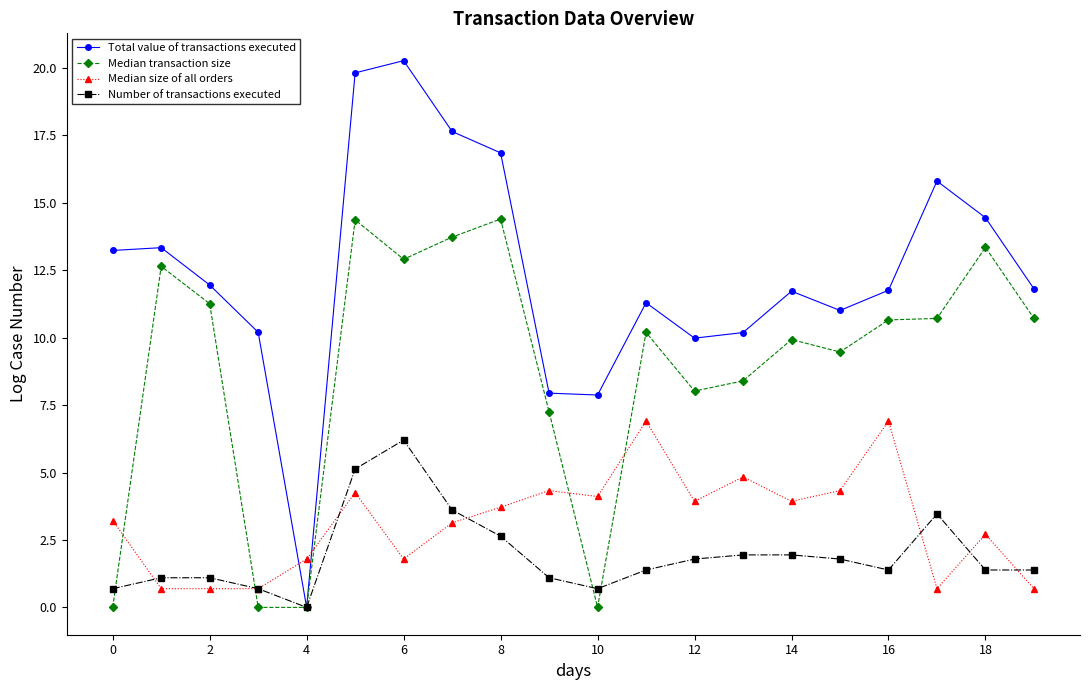

True or false: Median size of all orders and Median transaction size intersect in this chart.

True